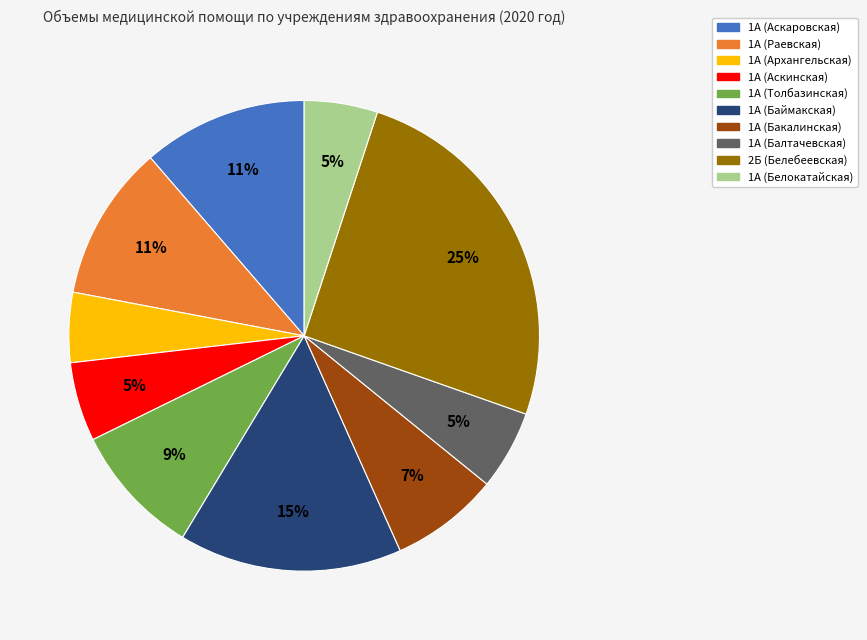

Do 1А (Аскинская) and 1А (Аскаровская) together represent more than half of the pie?

No